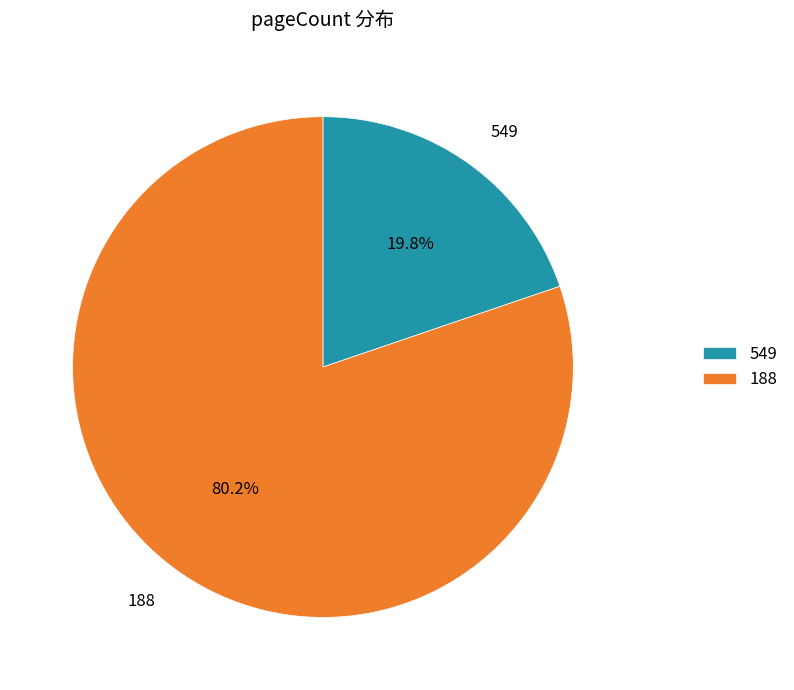

The 188 slice represents 91% of the pie. True or false?

False